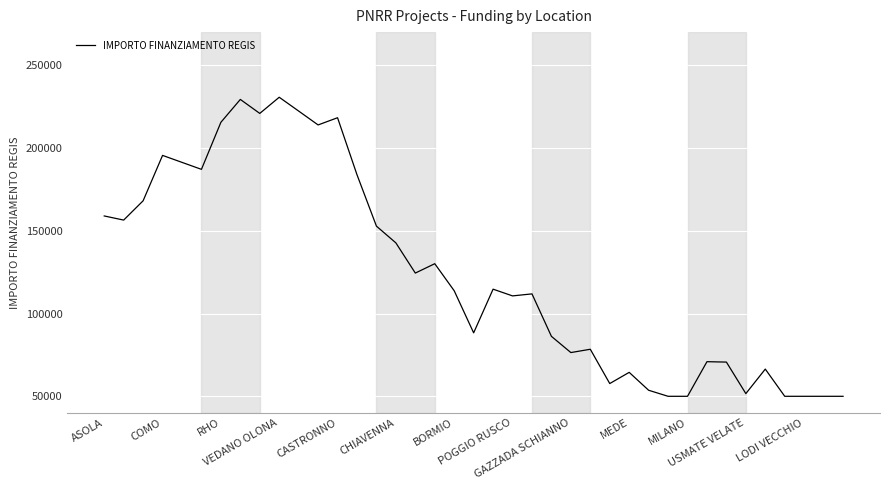

What is the maximum value shown in the chart?

230651.0